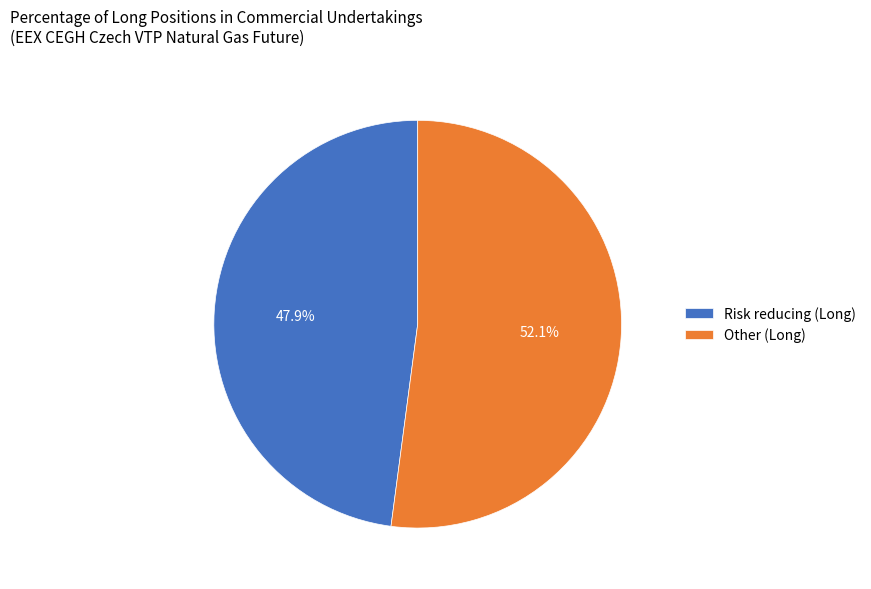

To the nearest percent, what is the difference between the largest and smallest slice percentages?

4%